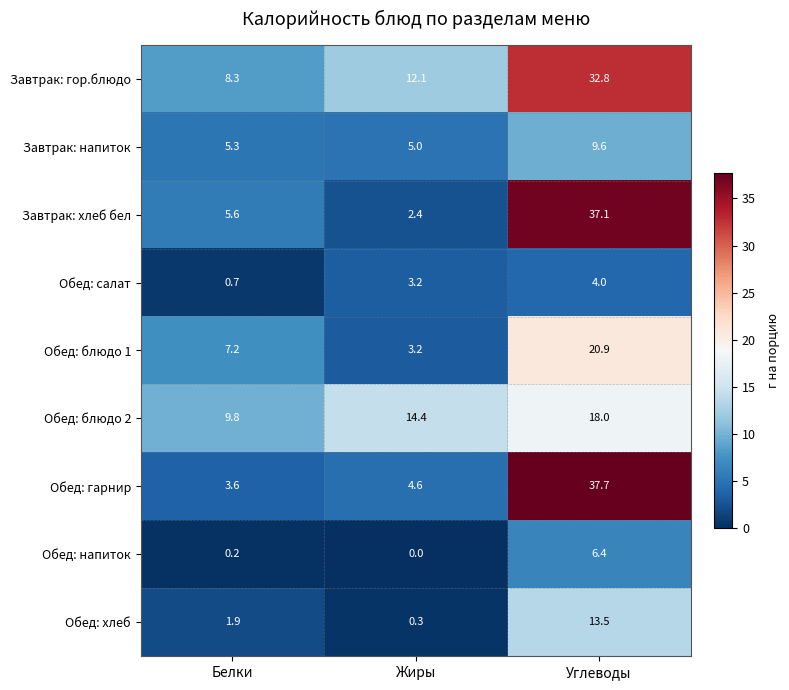

Is it true that Обед: гарнир equals 1.9 at Белки?

False